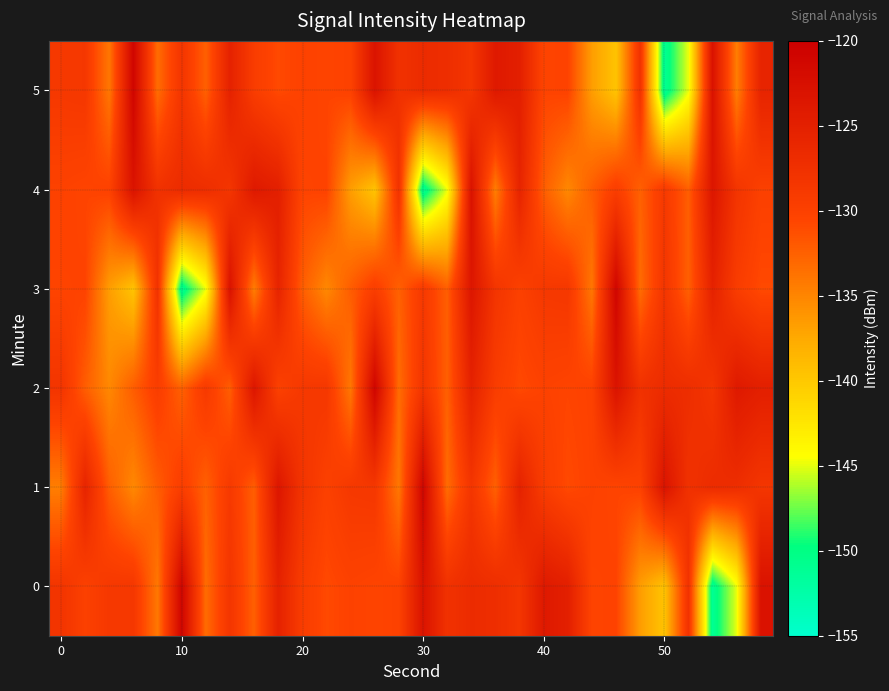

What is the smallest value displayed?

-151.0